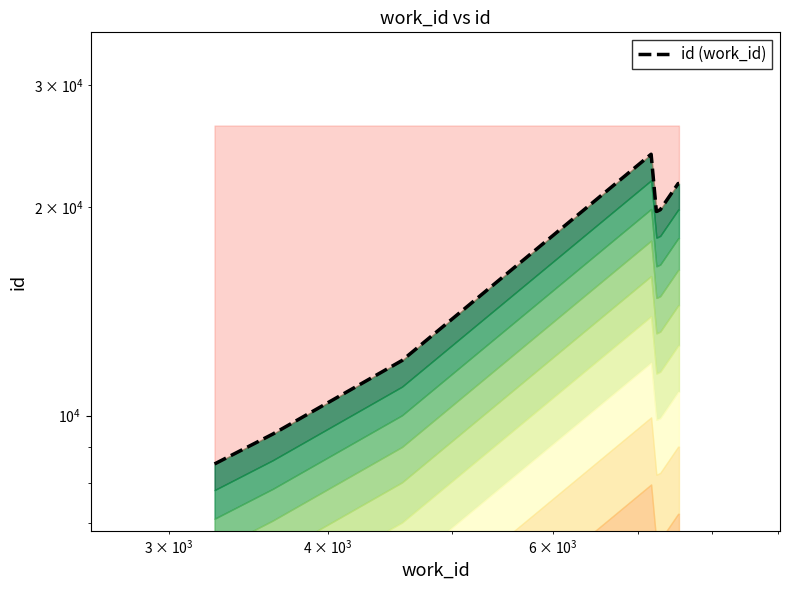

How many lines are shown in the chart?

1